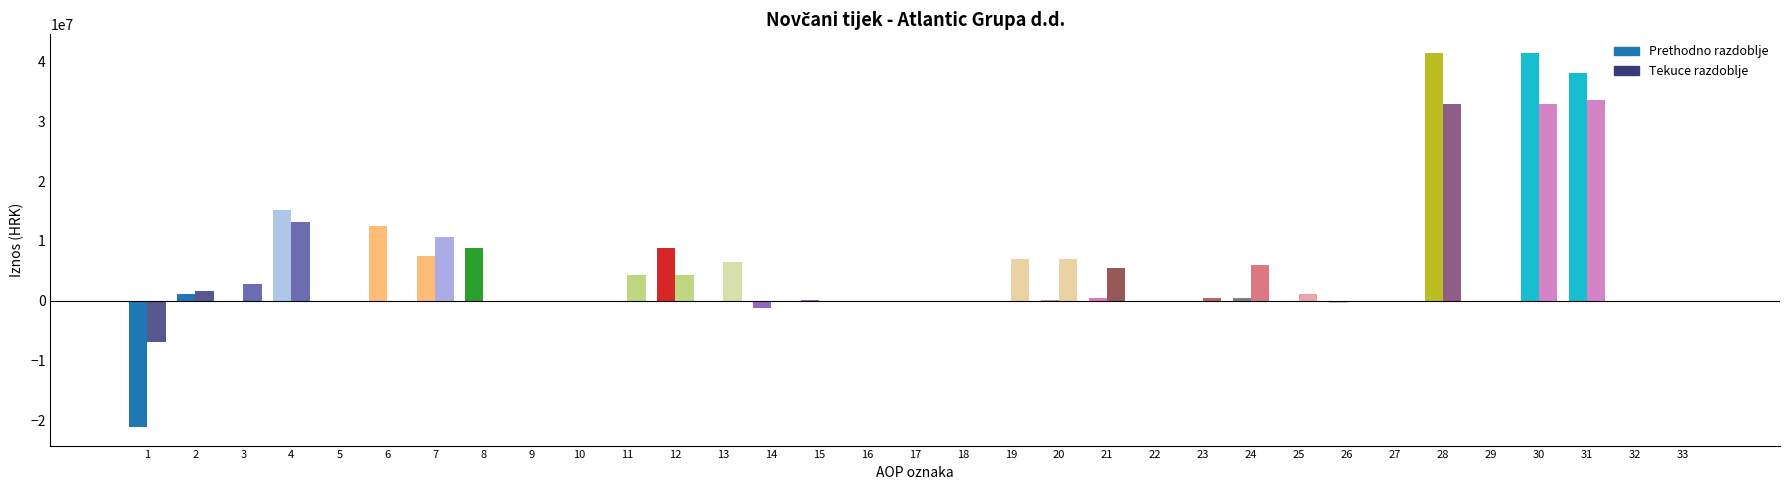

Which series changed the most between 1 and 28?

Prethodno razdoblje